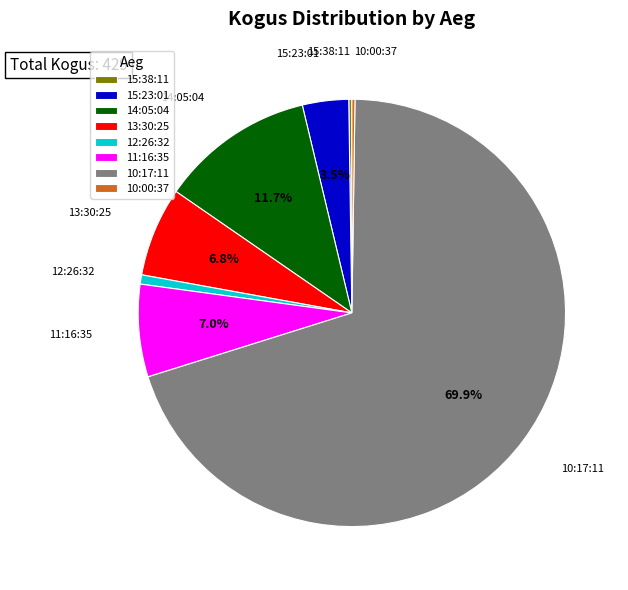

Is there any slice that represents more than half of the pie?

Yes